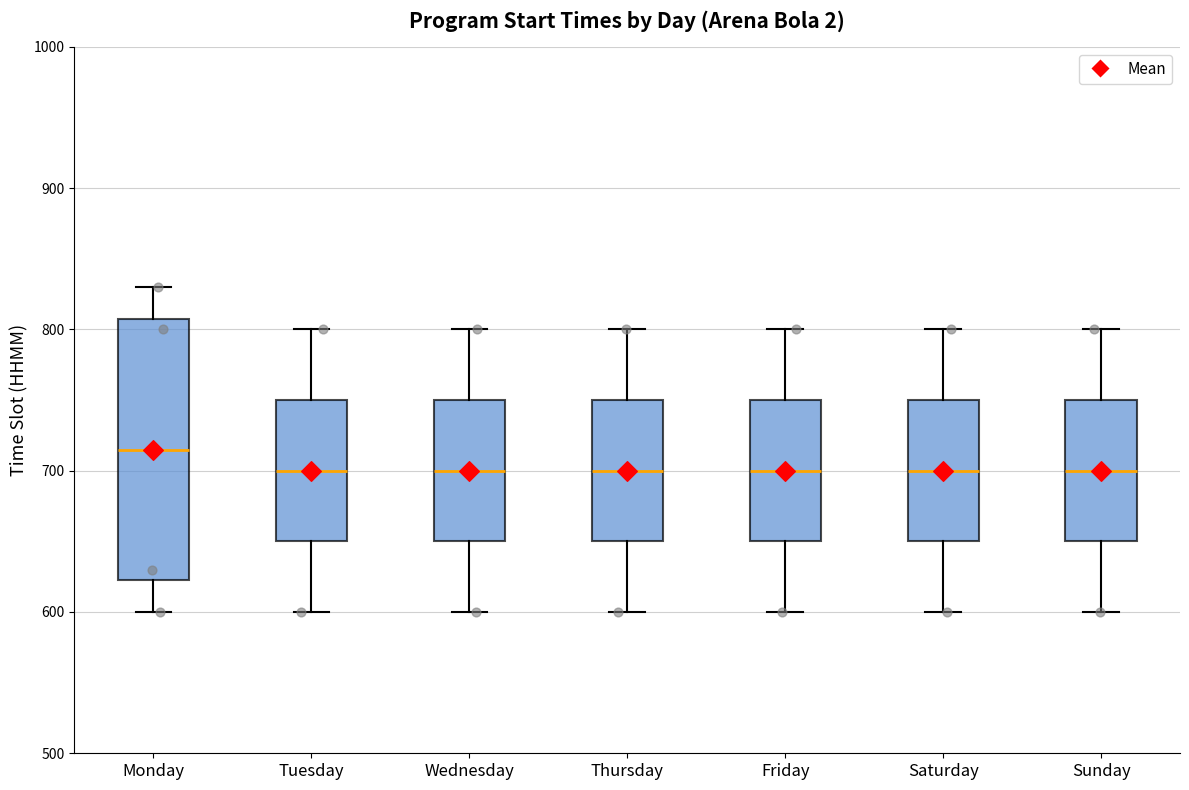

Reading left to right, read every box against the y-axis: the position of its median line, the range the box covers, and the ends of its whiskers. The values are not printed on the chart, so give them approximately, as read against the axis.

Monday: median 720, box 620 to 810, whiskers 600 to 830
Tuesday: median 700, box 650 to 750, whiskers 600 to 800
Wednesday: median 700, box 650 to 750, whiskers 600 to 800
Thursday: median 700, box 650 to 750, whiskers 600 to 800
Friday: median 700, box 650 to 750, whiskers 600 to 800
Saturday: median 700, box 650 to 750, whiskers 600 to 800
Sunday: median 700, box 650 to 750, whiskers 600 to 800